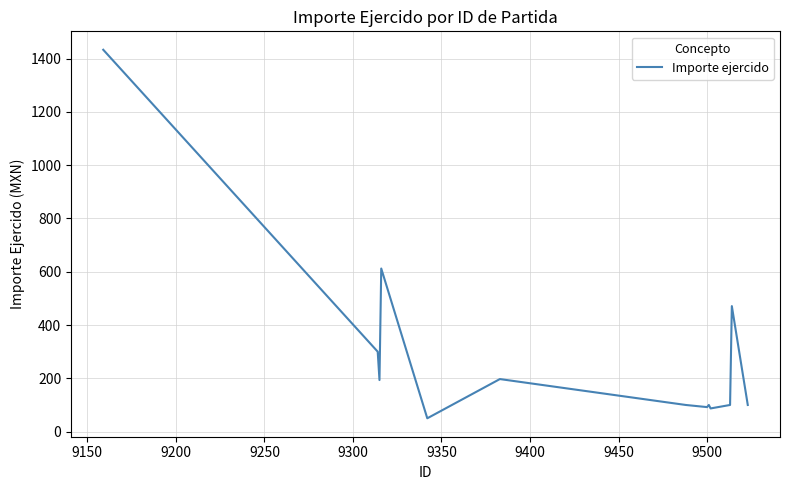

What is the smallest value displayed?

50.0